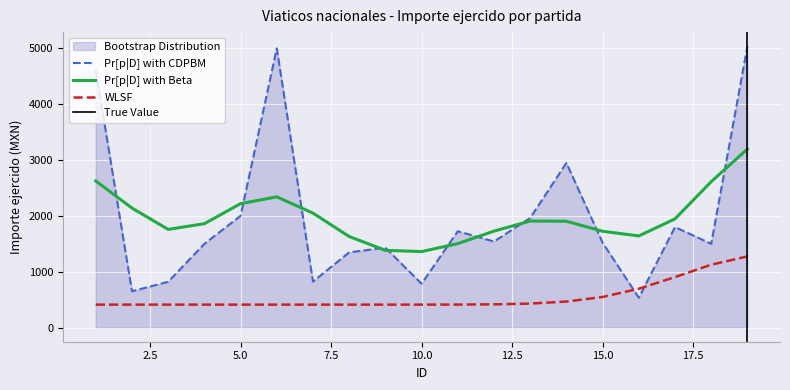

What is the change in value from 10 to 14?

+2160.8